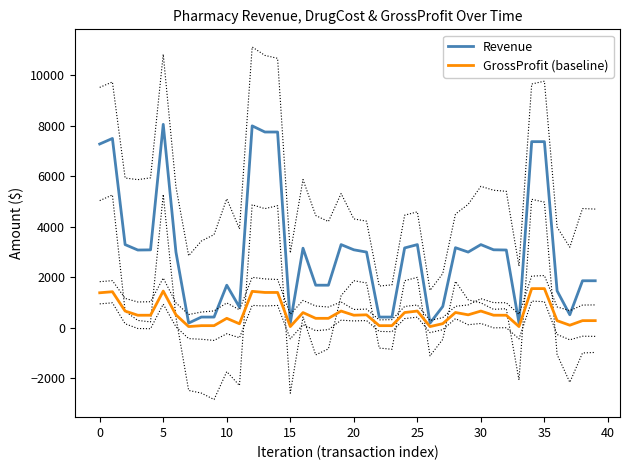

The value of Revenue at 36 is 453.8. True or false?

False